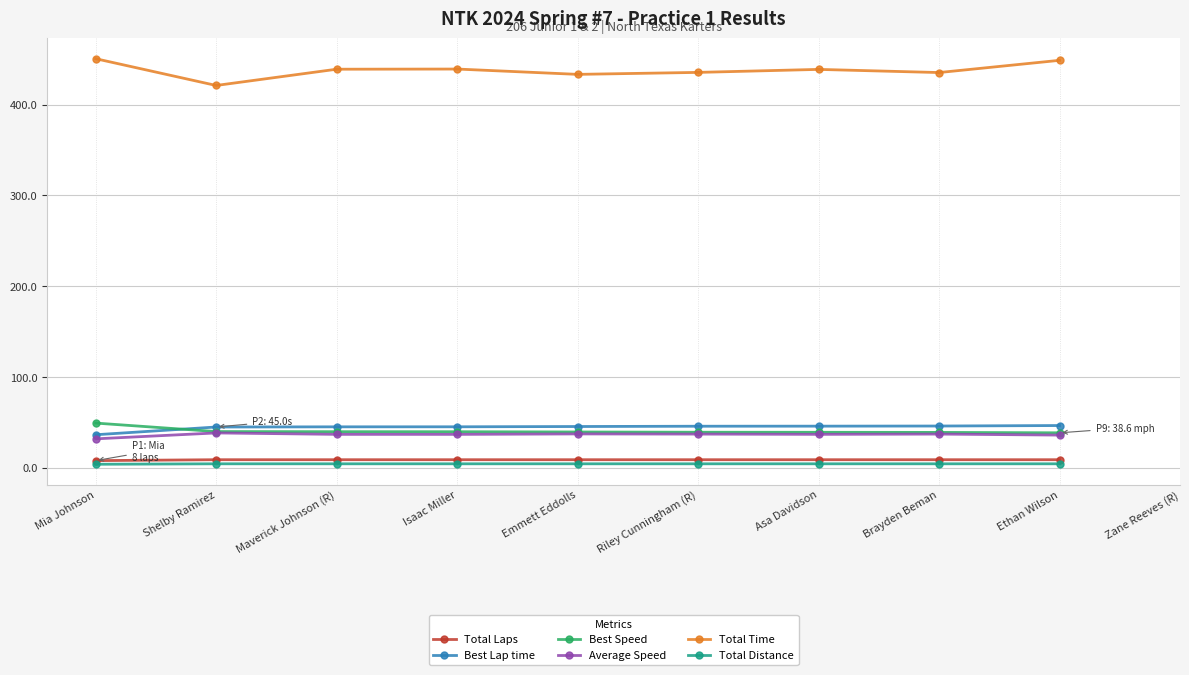

What is the label of the 7th point from the left?

Asa Davidson